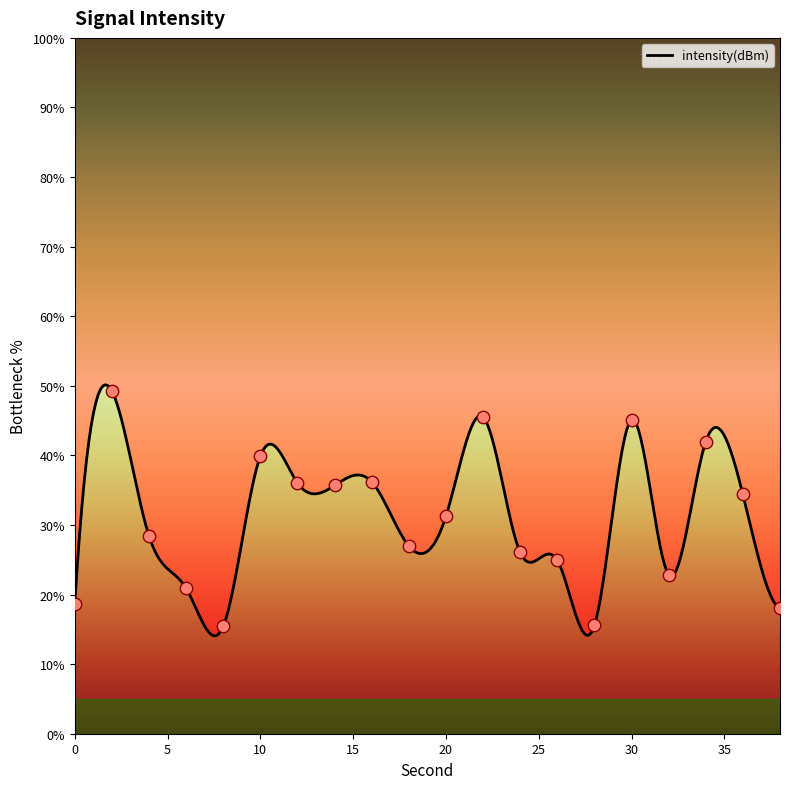

Which has a higher value, 32 or 30?

30